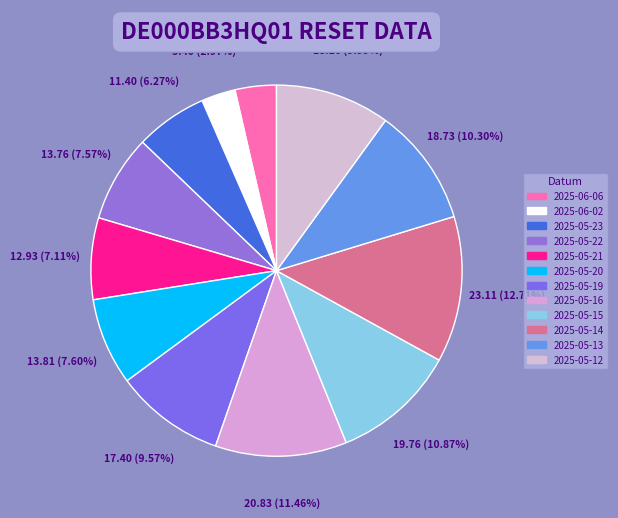

To the nearest percent, what portion does 2025-05-14 represent?

13%